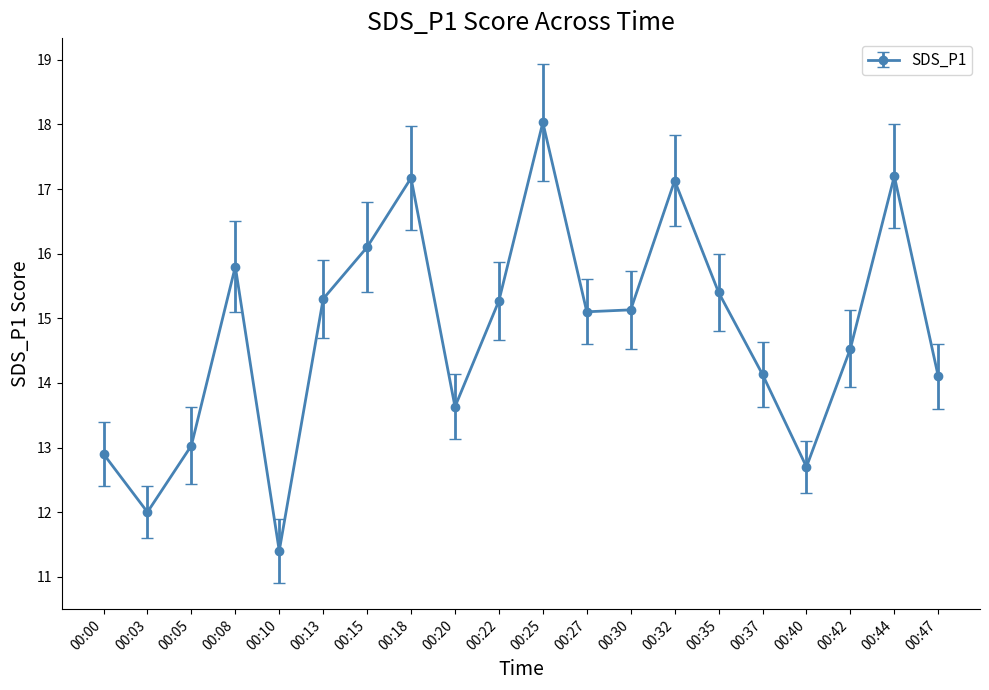

How many interior local peaks (higher than both neighbors) does the data have?

5